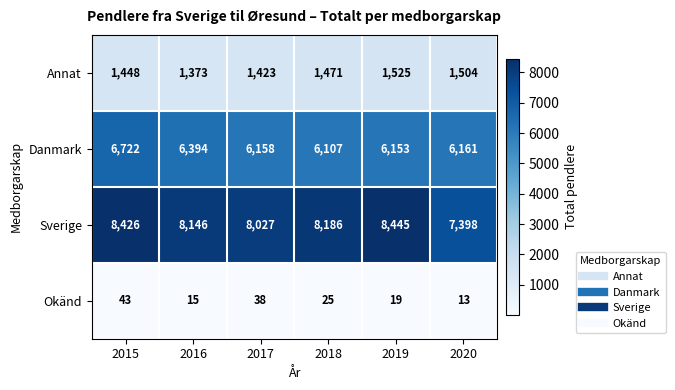

Which label corresponds to the largest value in the chart?

2019